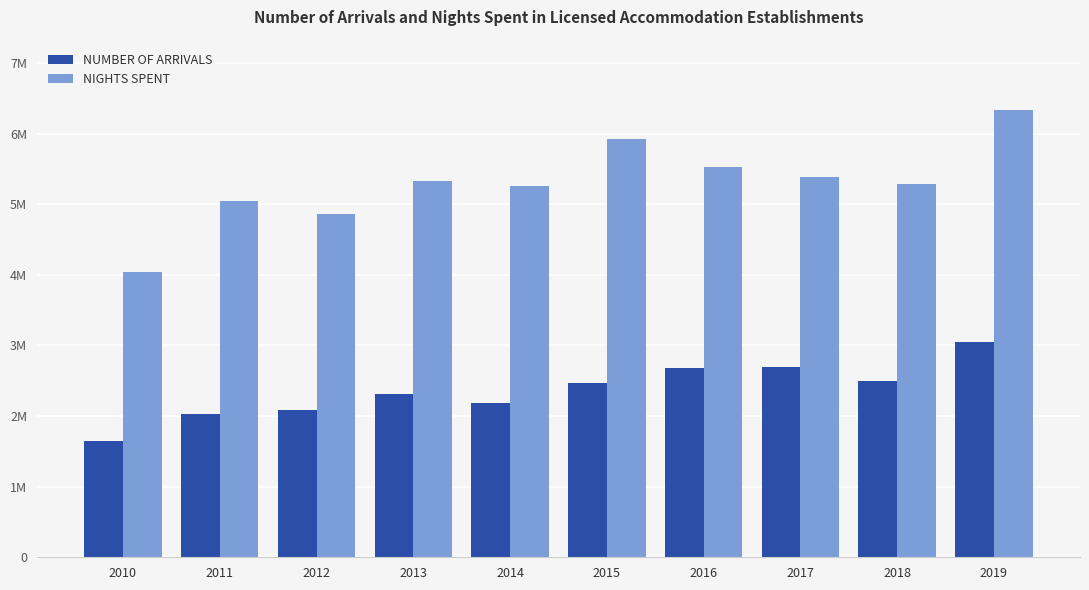

What are all the series names shown in the legend?

NUMBER OF ARRIVALS, NIGHTS SPENT